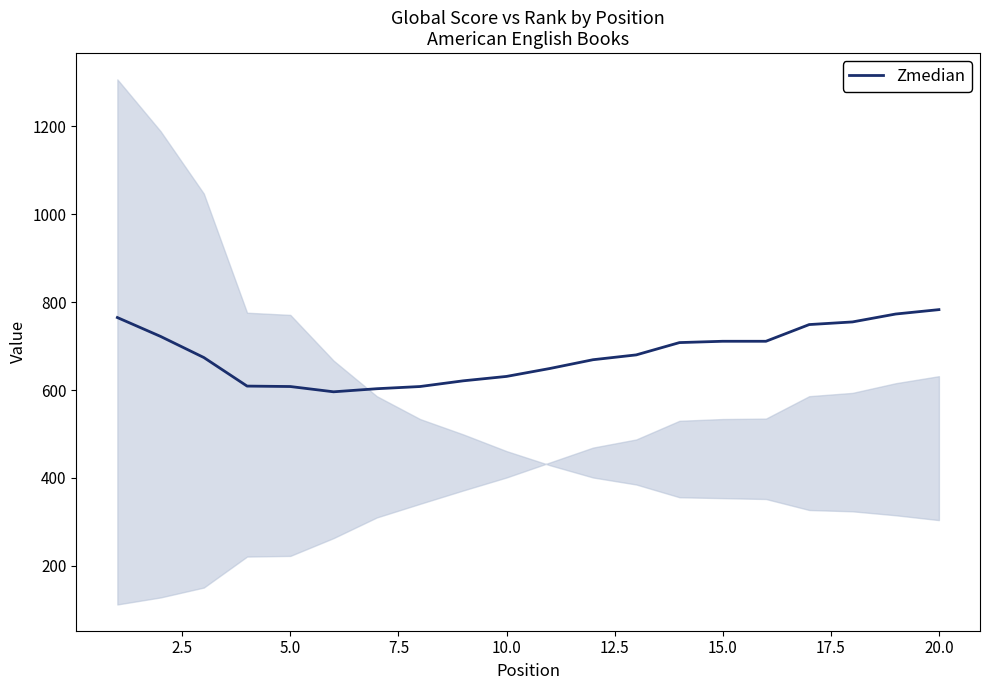

How many interior local valleys (lower than both neighbors) does the data have?

1